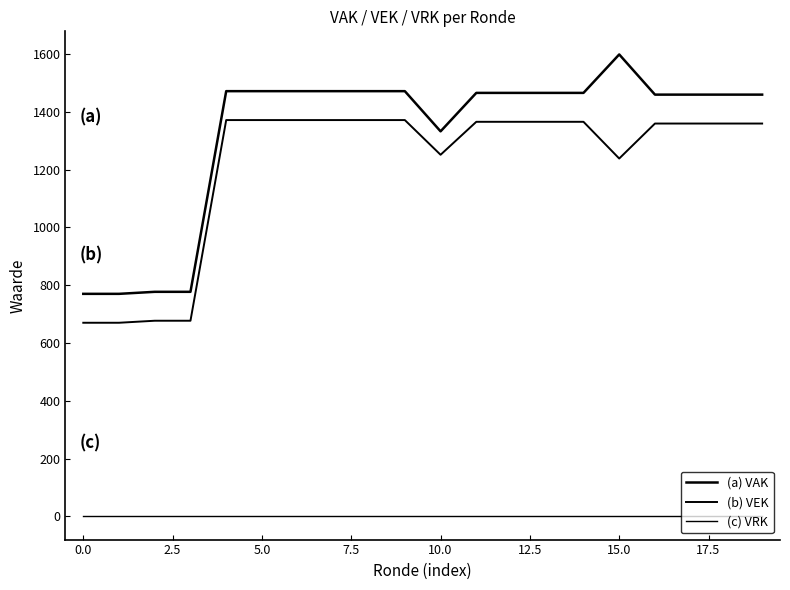

How many lines are shown in the chart?

3